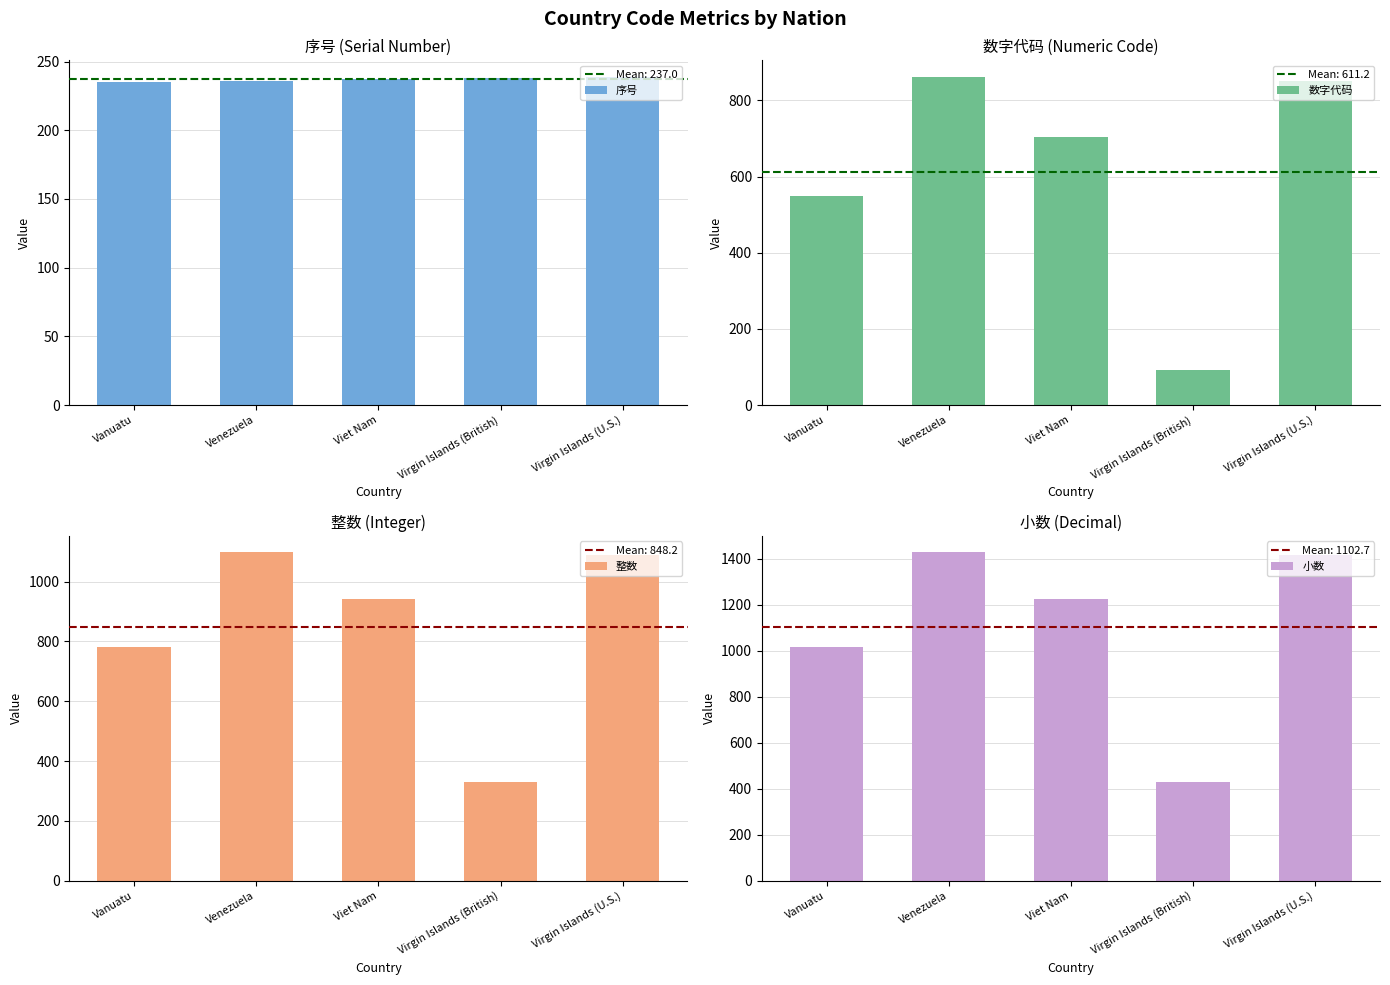

What is the minimum value for 小数?

429.0